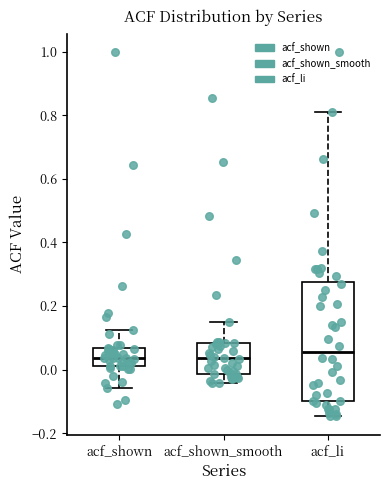

Reading left to right, read every box against the y-axis: the position of its median line, the range the box covers, and the ends of its whiskers. The values are not printed on the chart, so give them approximately, as read against the axis.

acf_shown: median 0.04, box 0.02 to 0.06, whiskers -0.06 to 0.12
acf_shown_smooth: median 0.04, box -0.02 to 0.08, whiskers -0.04 to 0.16
acf_li: median 0.06, box -0.10 to 0.28, whiskers -0.14 to 0.82